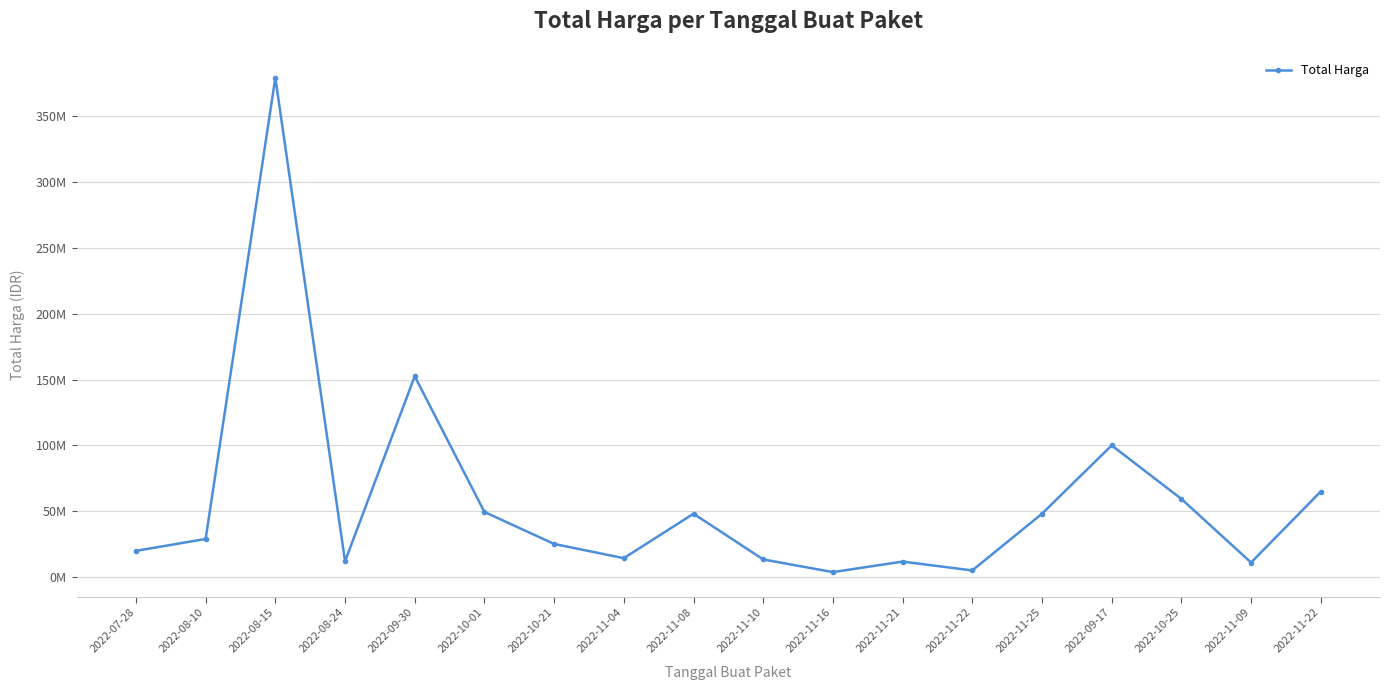

Is this an area chart (filled region under the line)?

No